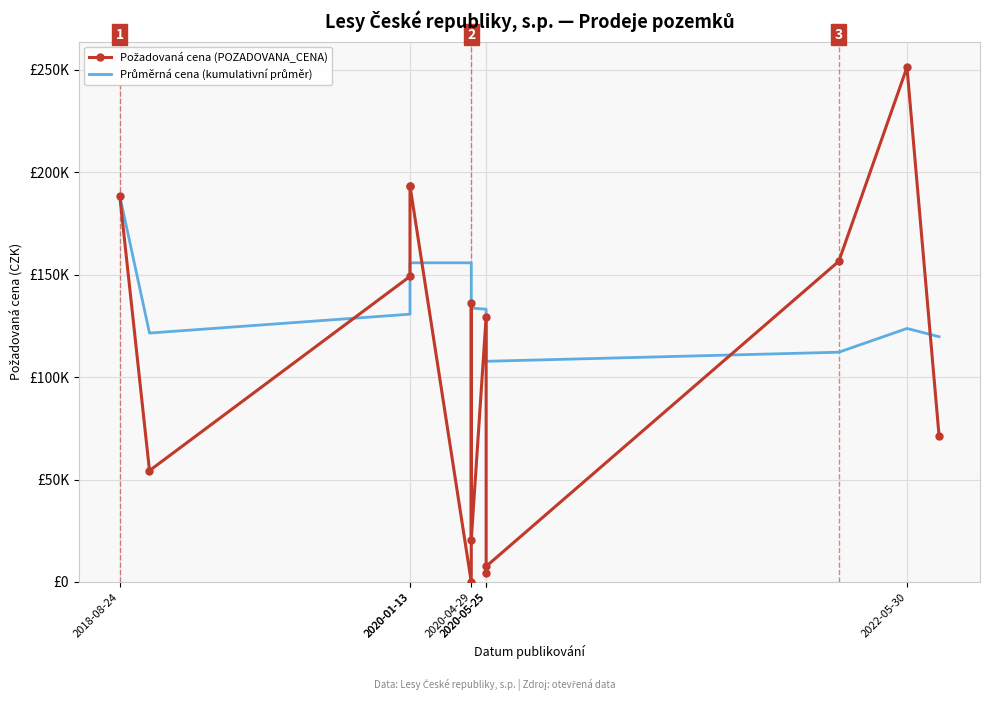

In Požadovaná cena (POZADOVANA_CENA), how many points are lower than both neighbors (excluding endpoints)?

4